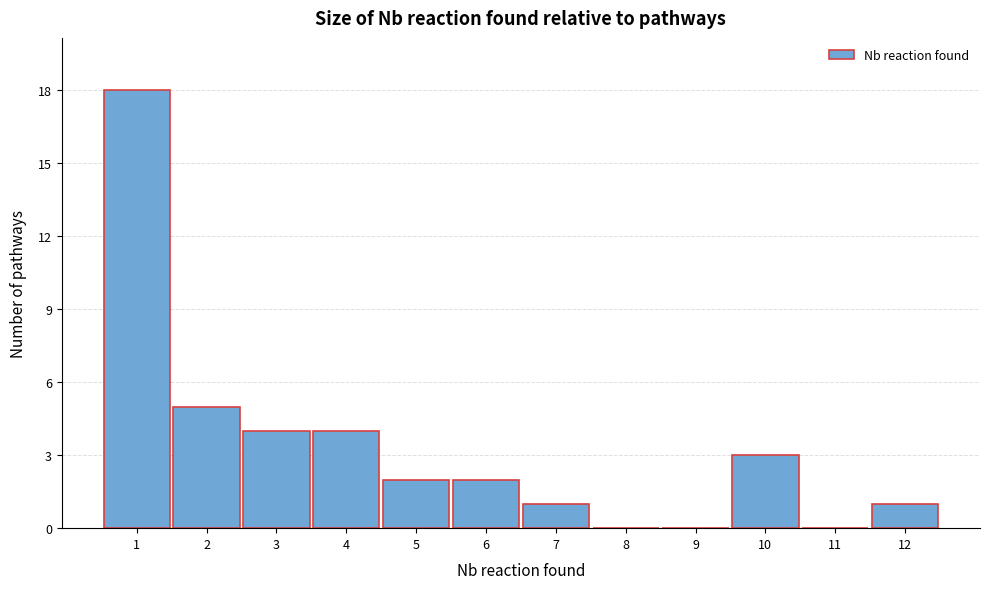

Reading left to right, transcribe this chart: for each bar, give the range it covers on the x-axis and its height. The values are not printed on the chart, so give them approximately, as read against the axis.

0.5 to 1.5: 18
1.5 to 2.5: 5
2.5 to 3.5: 4
3.5 to 4.5: 4
4.5 to 5.5: 2
5.5 to 6.5: 2
6.5 to 7.5: 1
7.5 to 8.5: 0
8.5 to 9.5: 0
9.5 to 10.5: 3
10.5 to 11.5: 0
11.5 to 12.5: 1